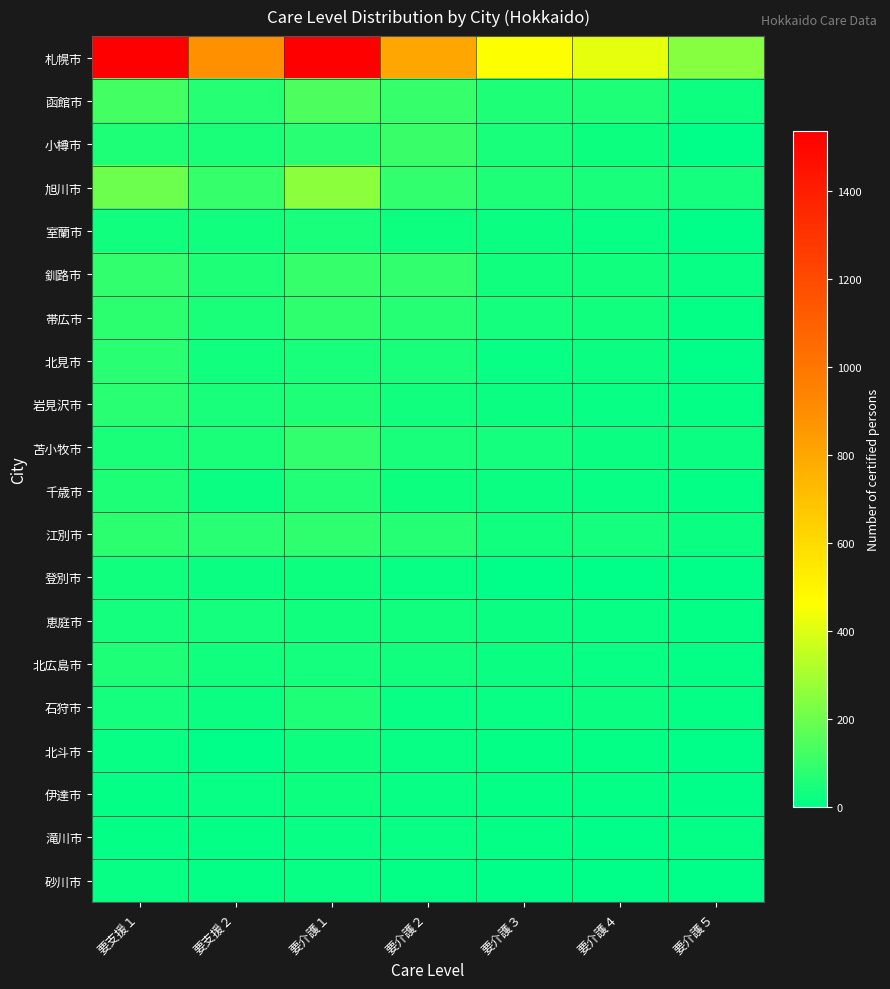

What is the greatest value displayed?

1536